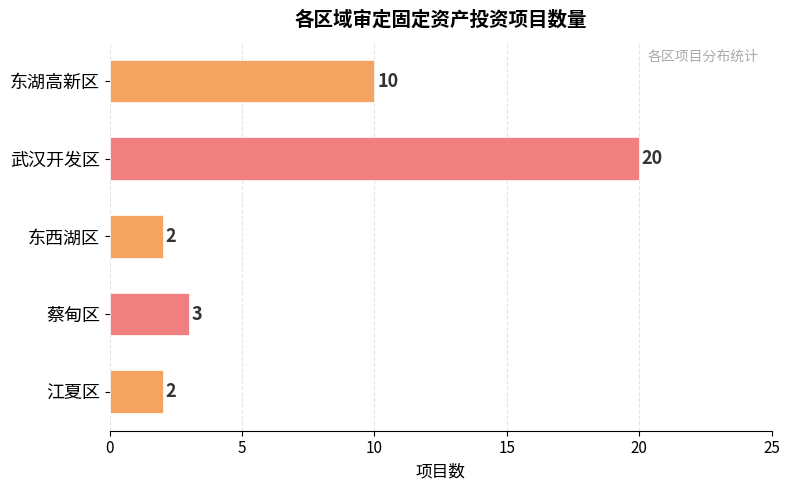

How many series are shown in this chart?

1